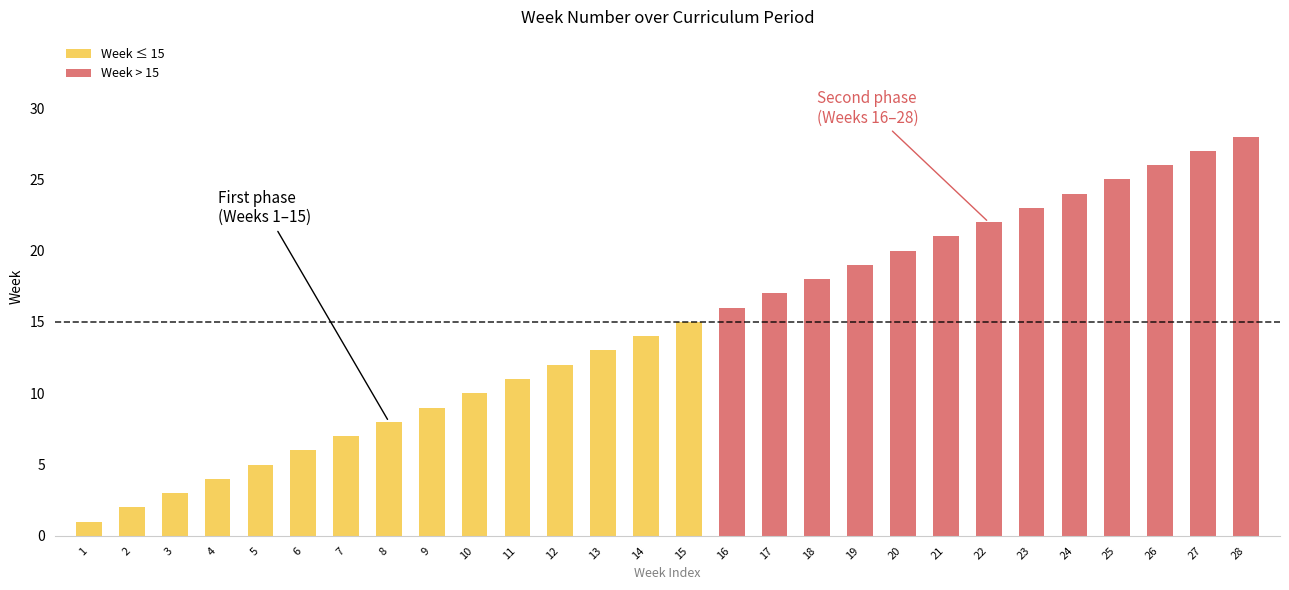

What is the difference between the Week > 15 values at 12 and 28?

28